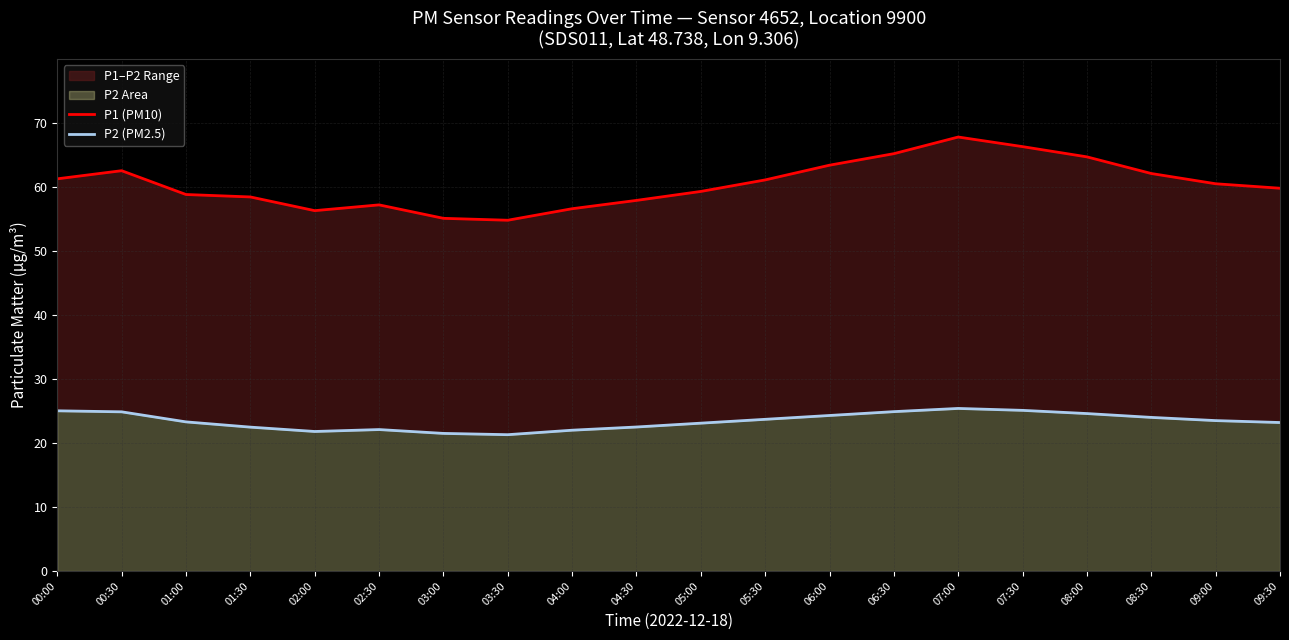

Does the chart have visible grid lines?

Yes